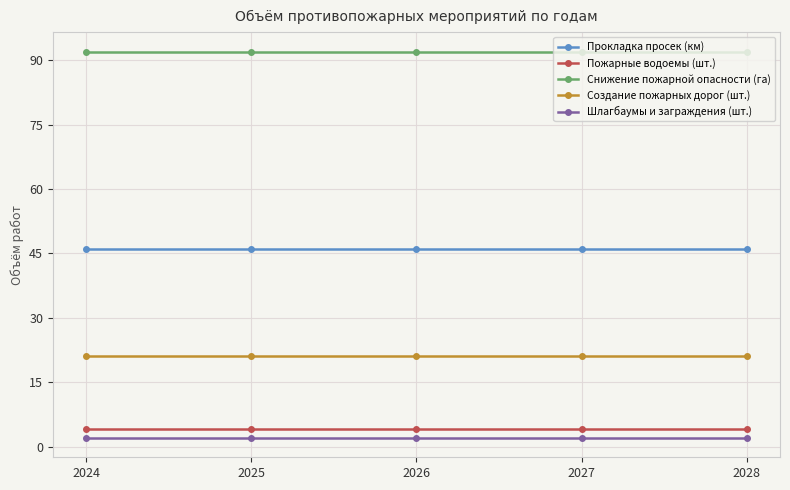

True or false: Шлагбаумы и заграждения (шт.) and Пожарные водоемы (шт.) intersect in this chart.

False